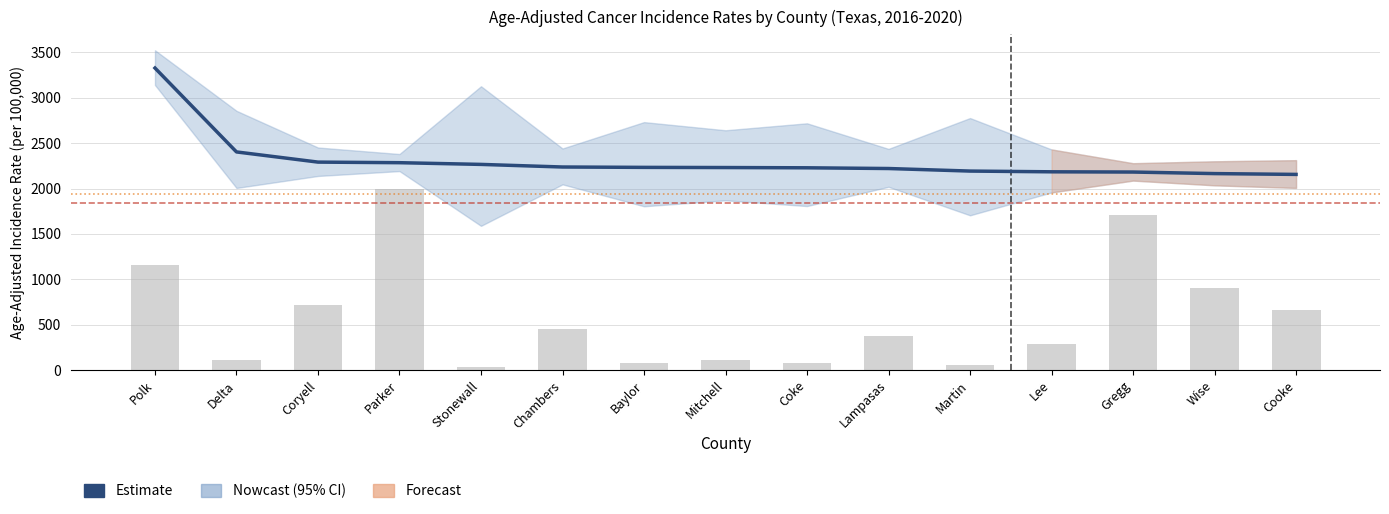

Does the chart contain stacked bars?

No